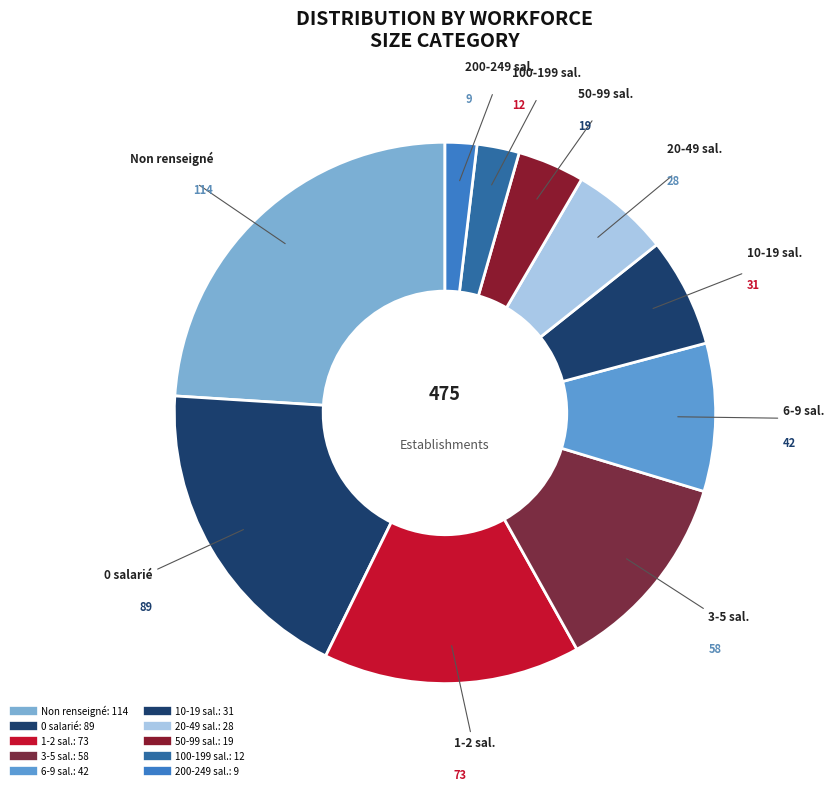

How many slices are in this pie chart?

10